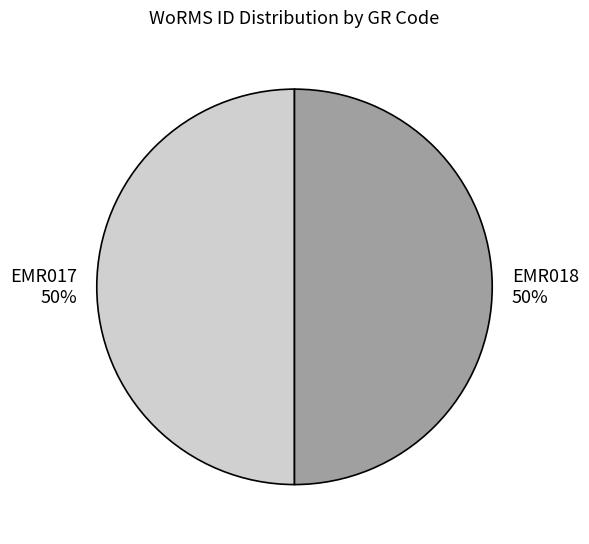

Combined, do EMR017 50% and EMR018 50% account for over 50%?

Yes